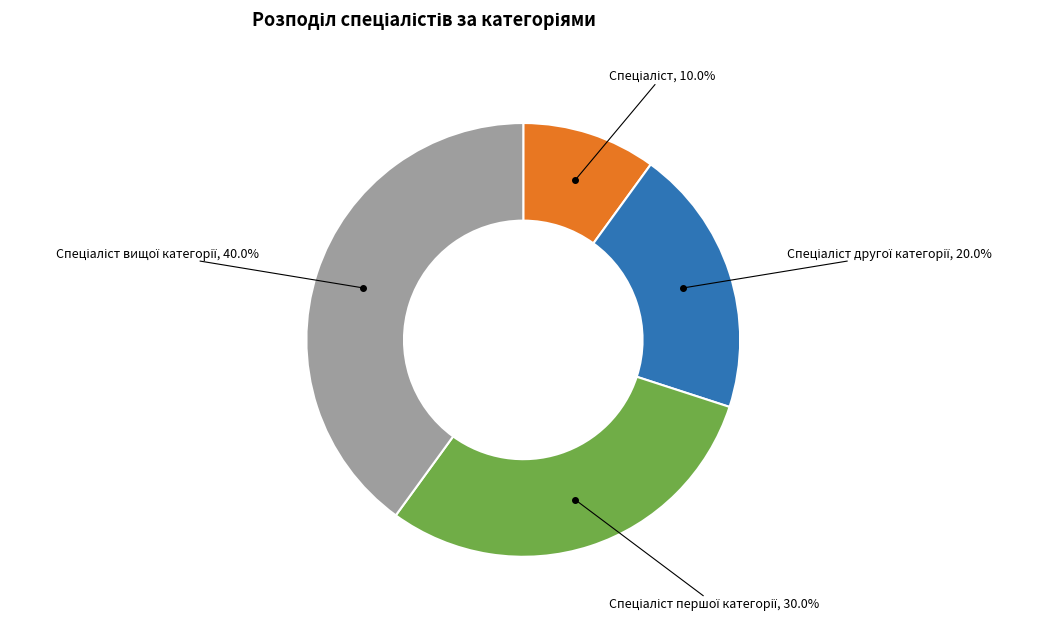

Does any single category account for the majority?

No